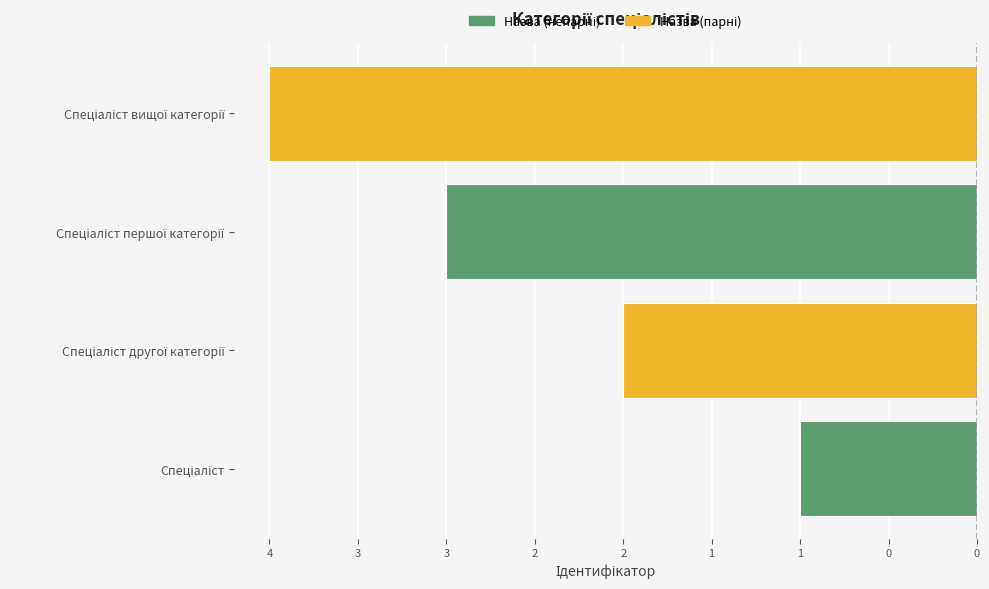

Count the number of categories in the chart.

4